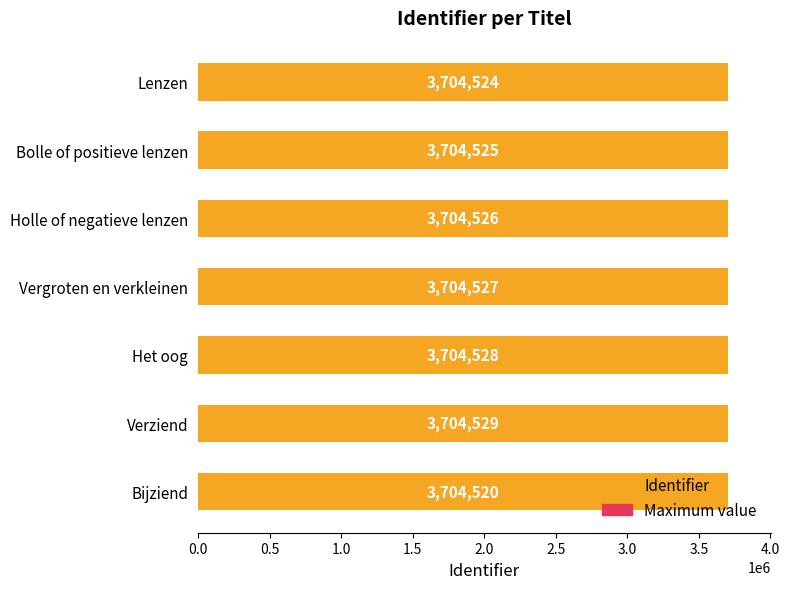

Which series has the largest total across all categories?

Identifier